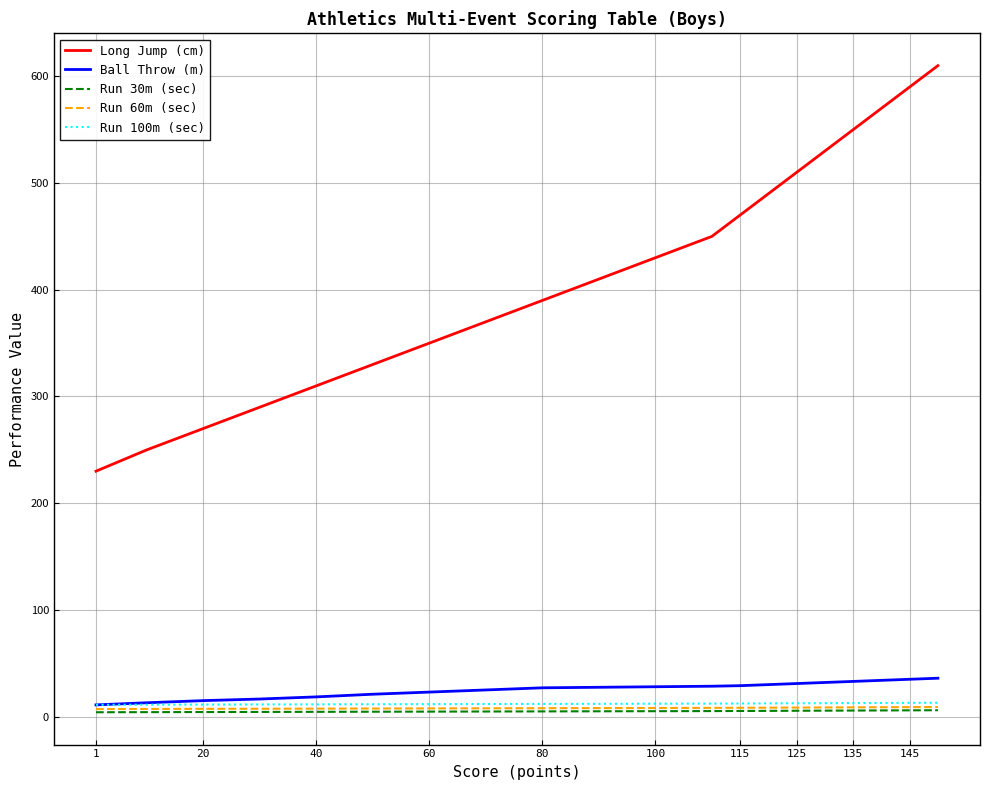

Which series has the largest total across all categories?

Long Jump (cm)